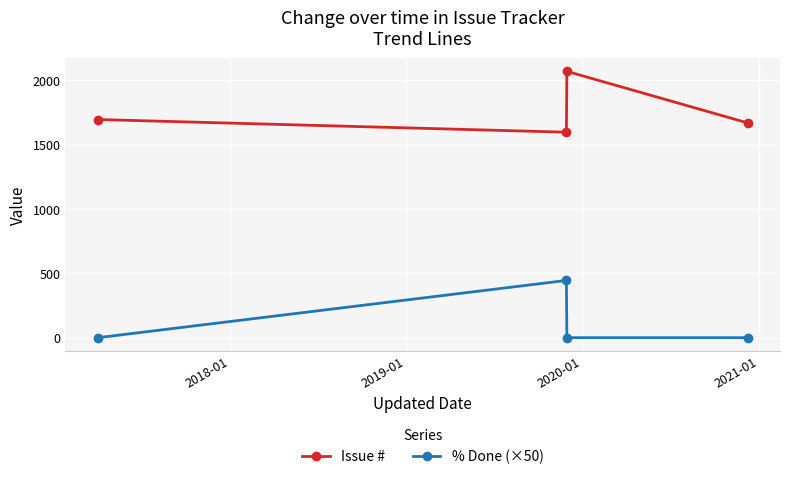

How many lines are shown in the chart?

2